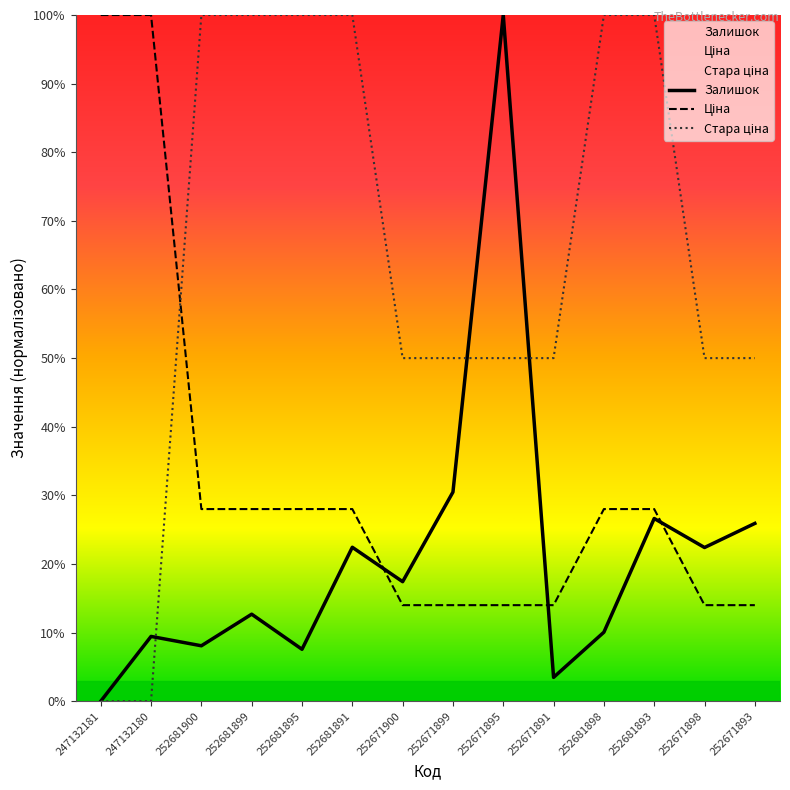

Where does the Залишок series first go above 17?

252681891